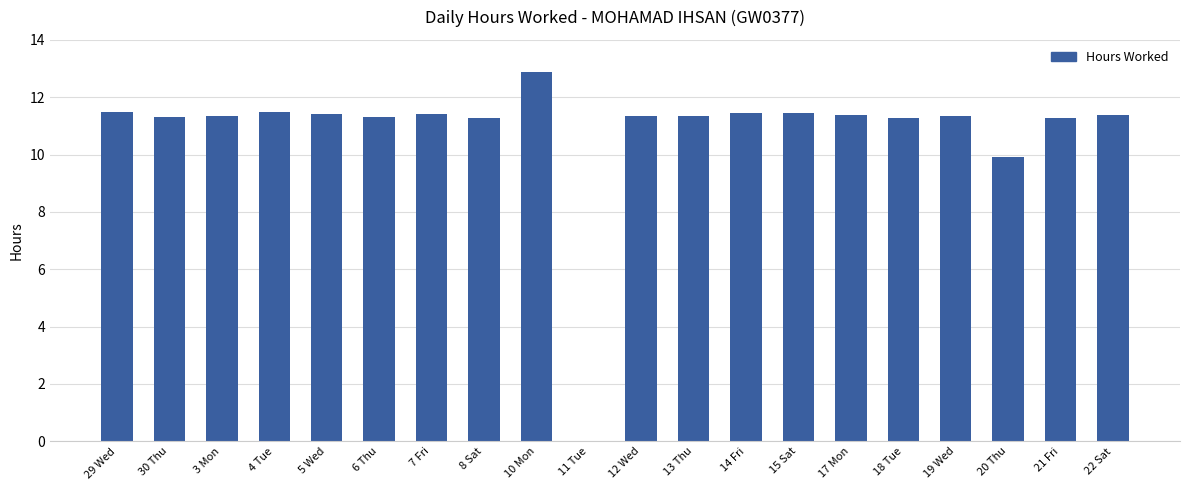

What is the sum of all values?

216.1